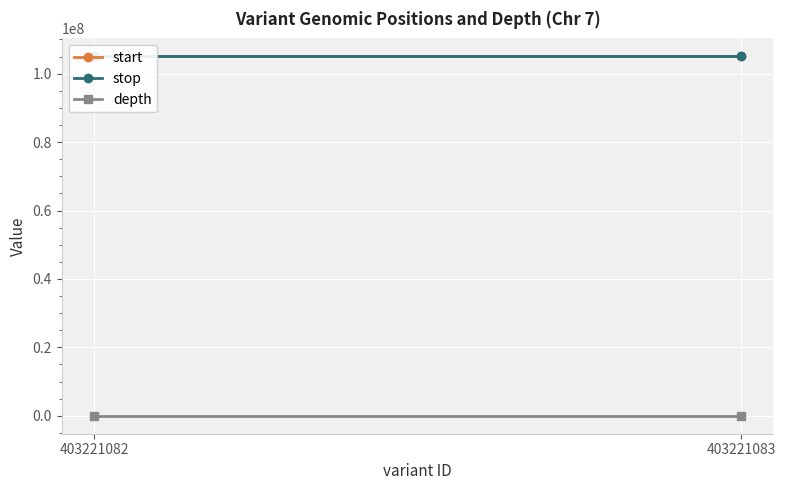

List the labels in order of depth value, smallest first.

403221082, 403221083